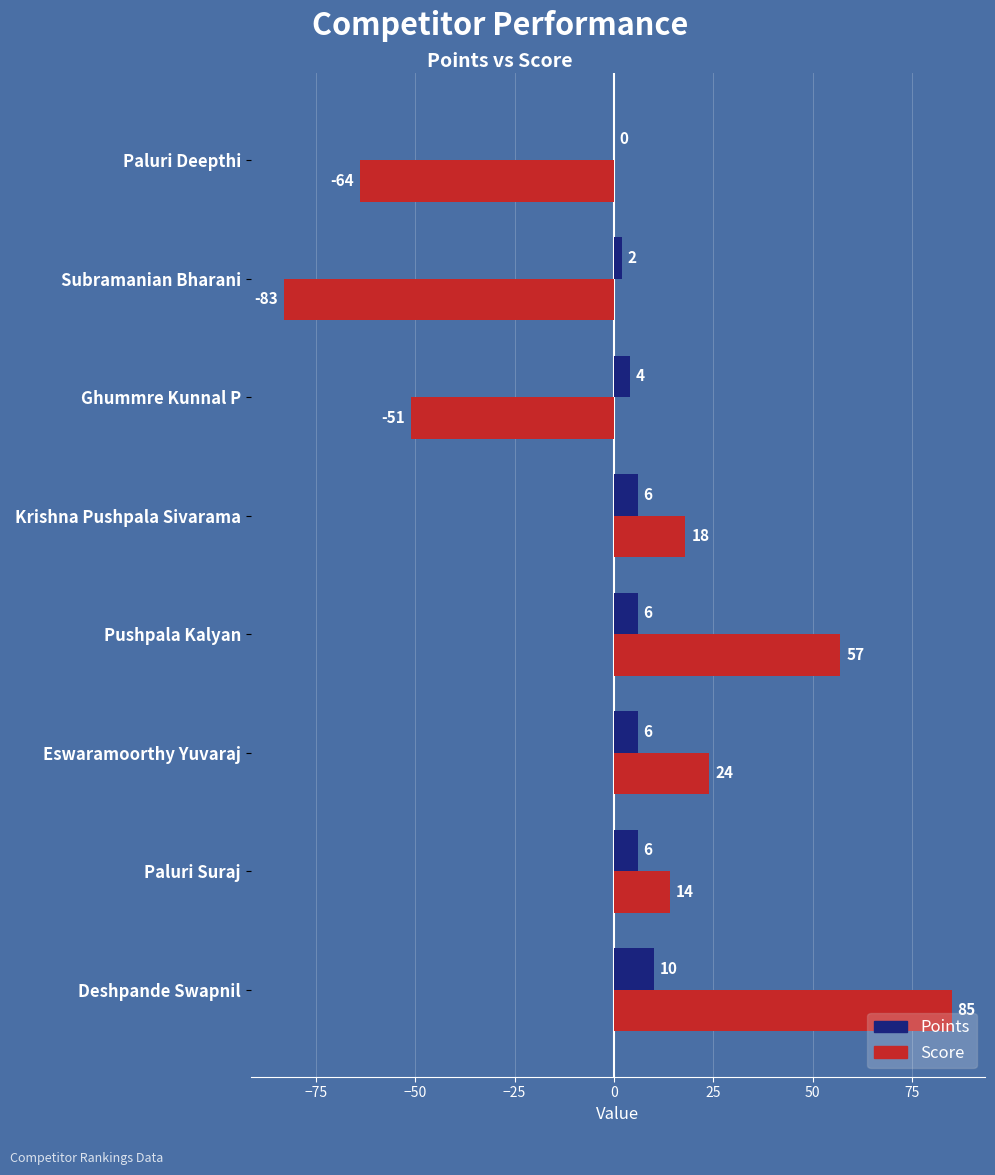

What is the sum of the Points values at Paluri Suraj and Ghummre Kunnal P?

10